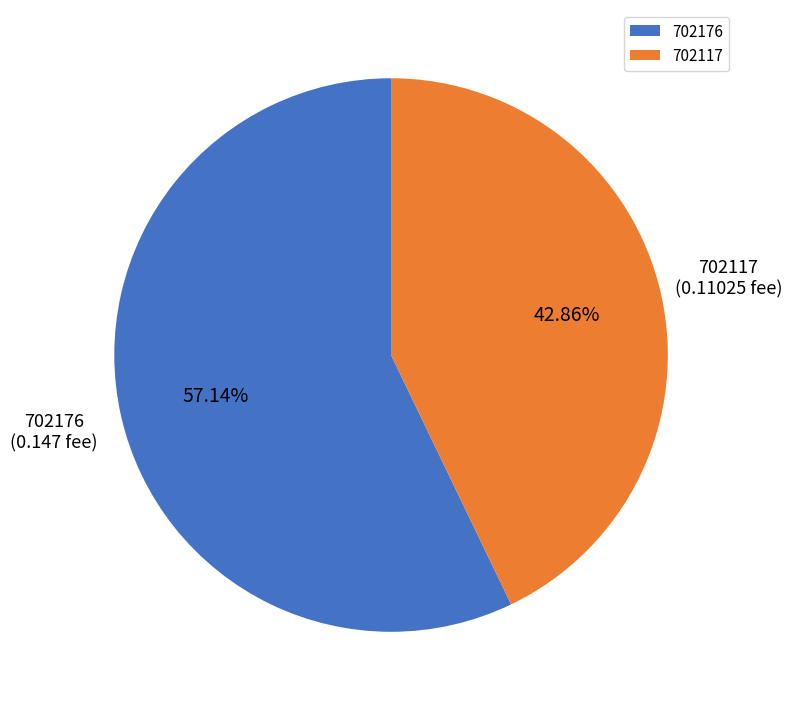

Does 702176 represent more than half of the total?

Yes